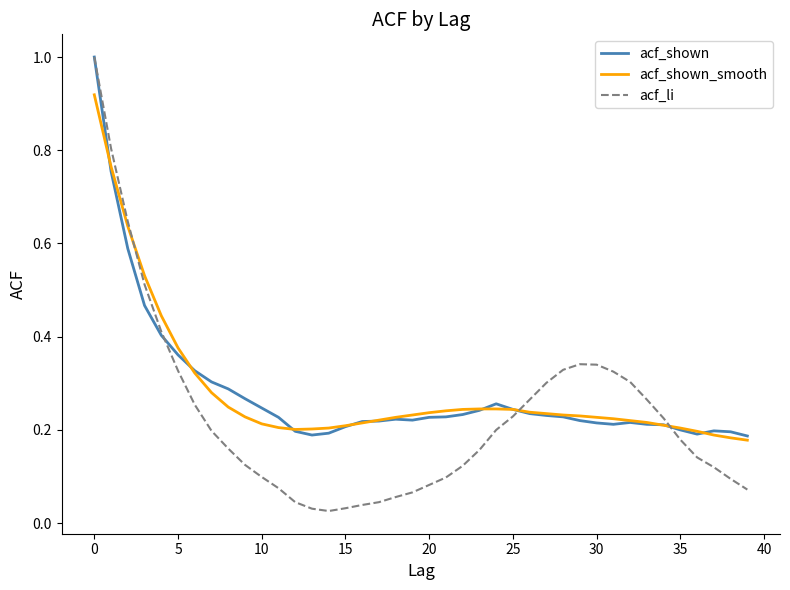

What is the highest value of the acf_shown series?

1.0